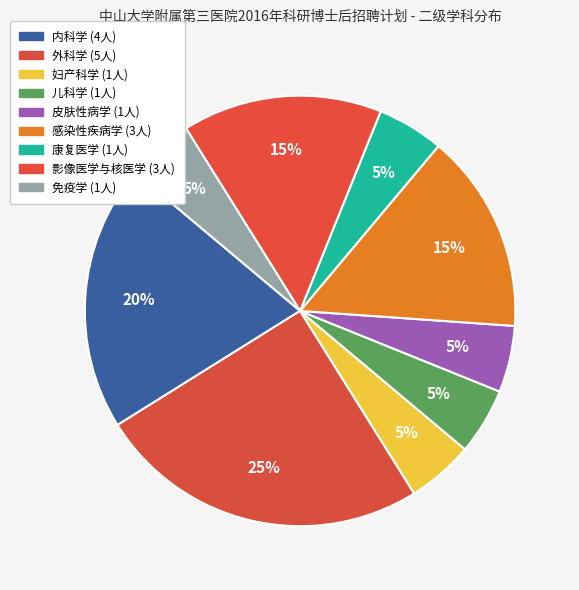

What percentage is the 妇产科学 slice, to the nearest percent?

5%